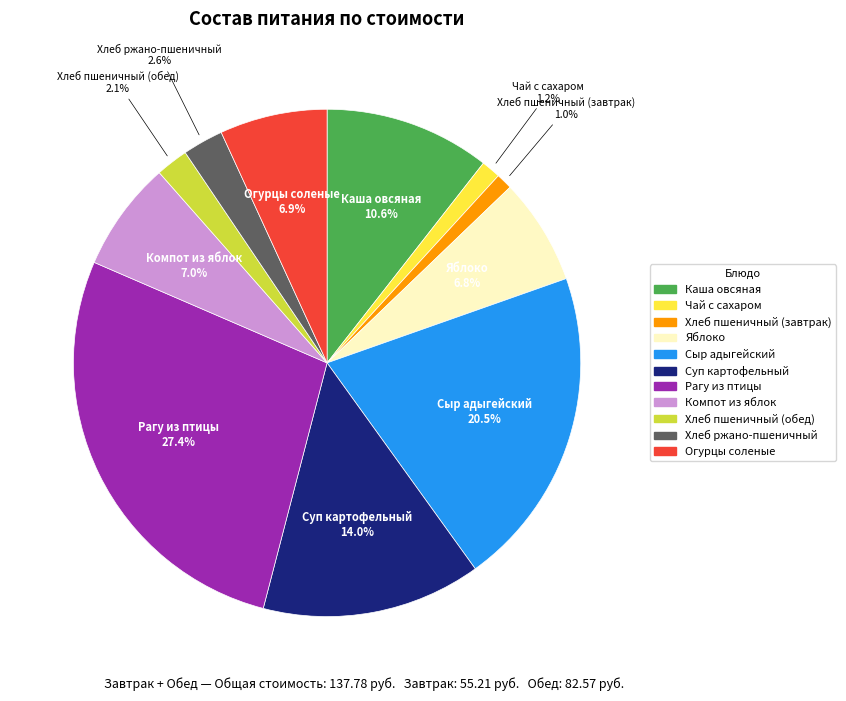

Is there a majority slice in this chart?

No